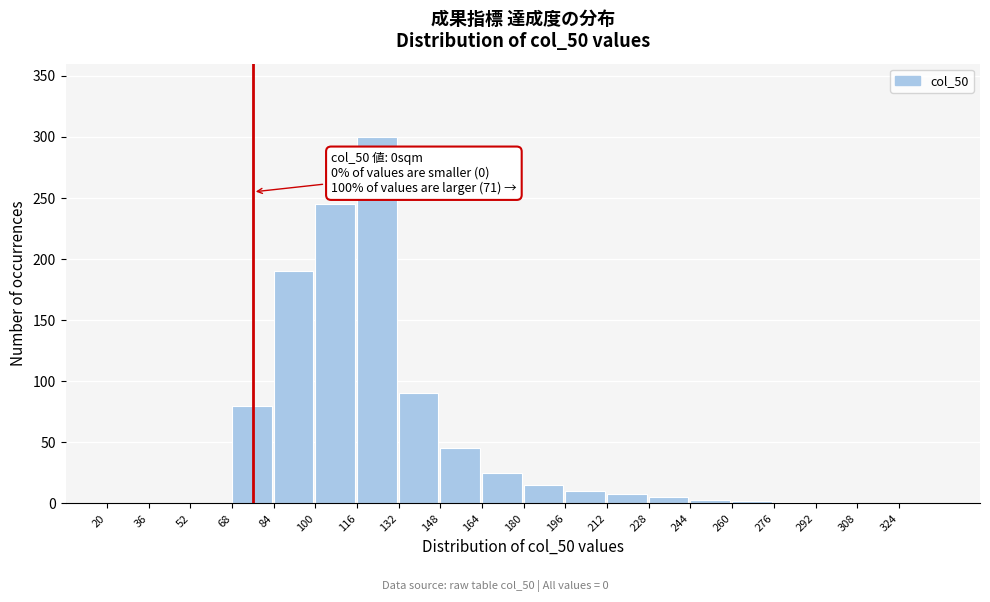

Is it true that the value at 212 is 8?

True